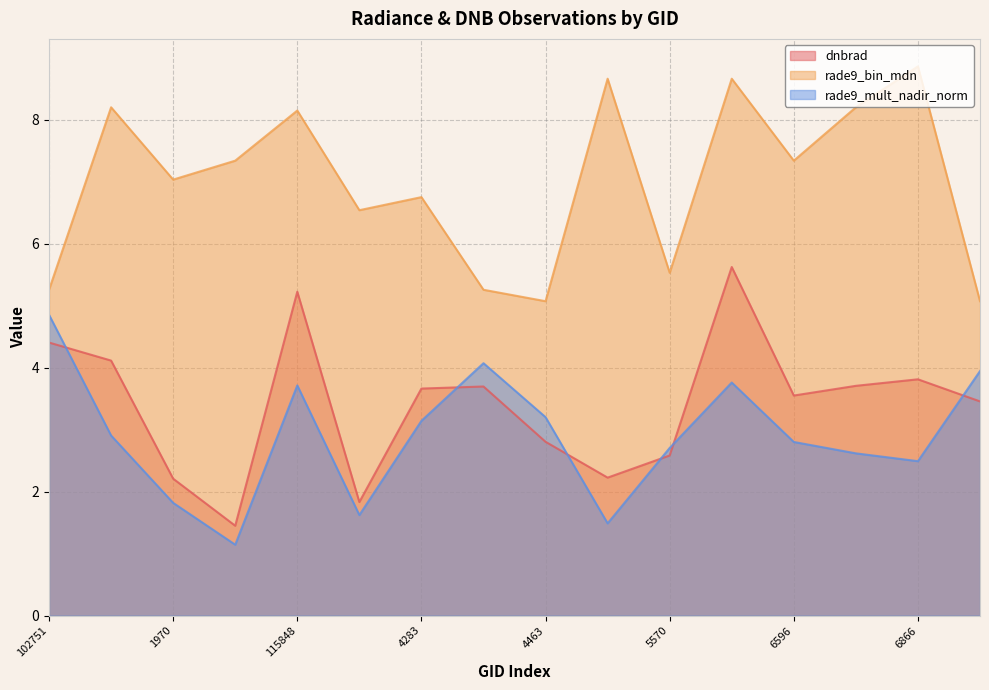

True or false: rade9_mult_nadir_norm has more than 1 interior local peaks.

True